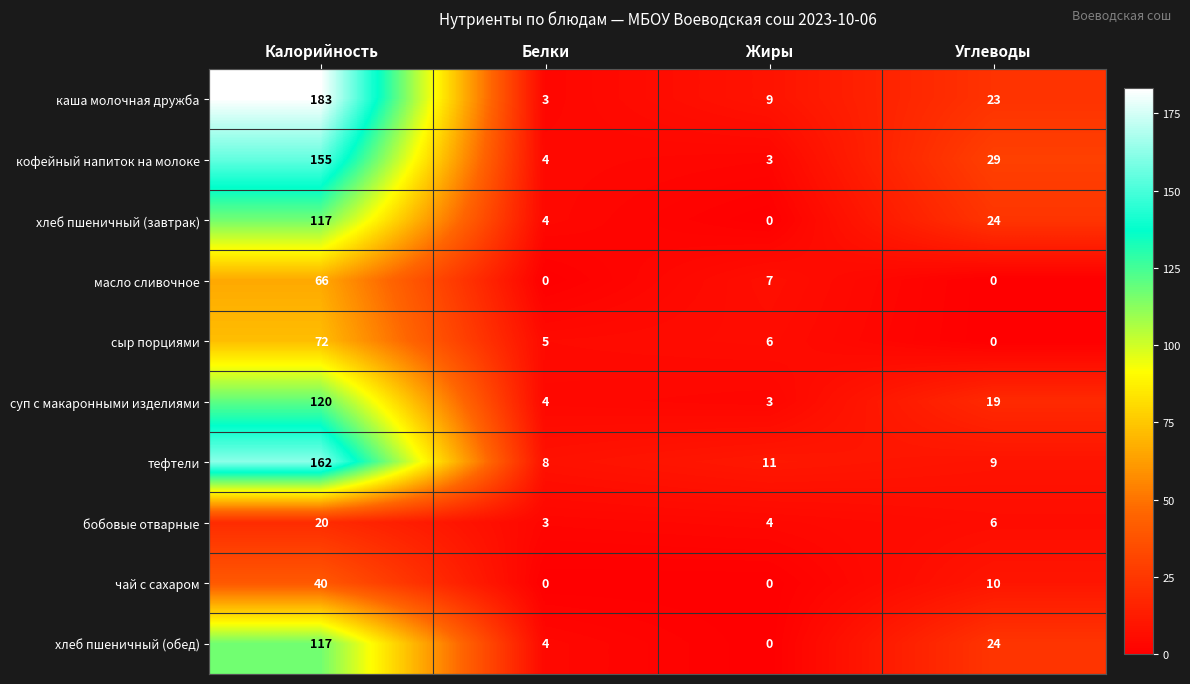

At how many categories does at least one series exceed 161?

1